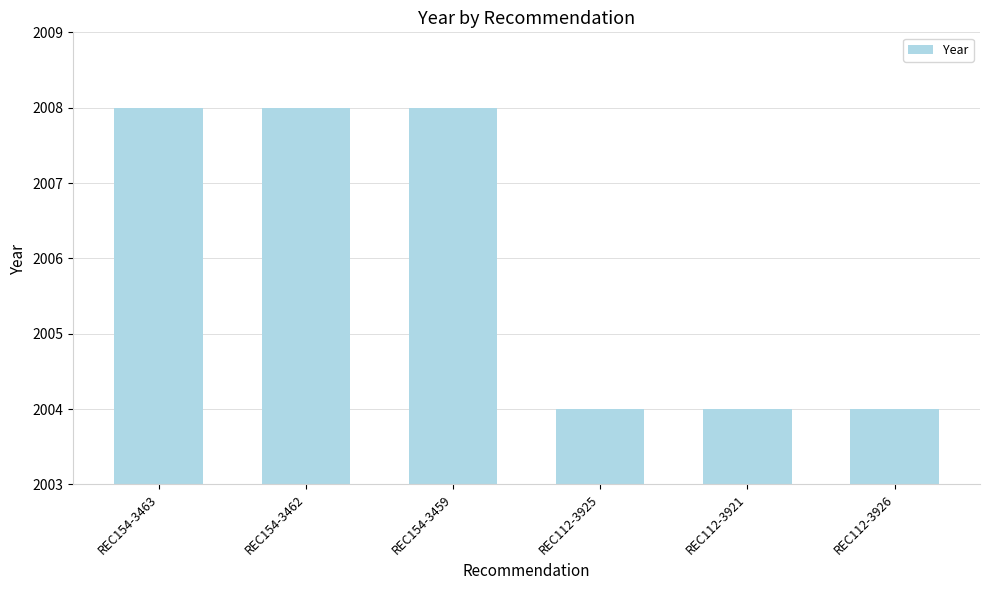

What is the value of the 2nd bar from the left?

2008